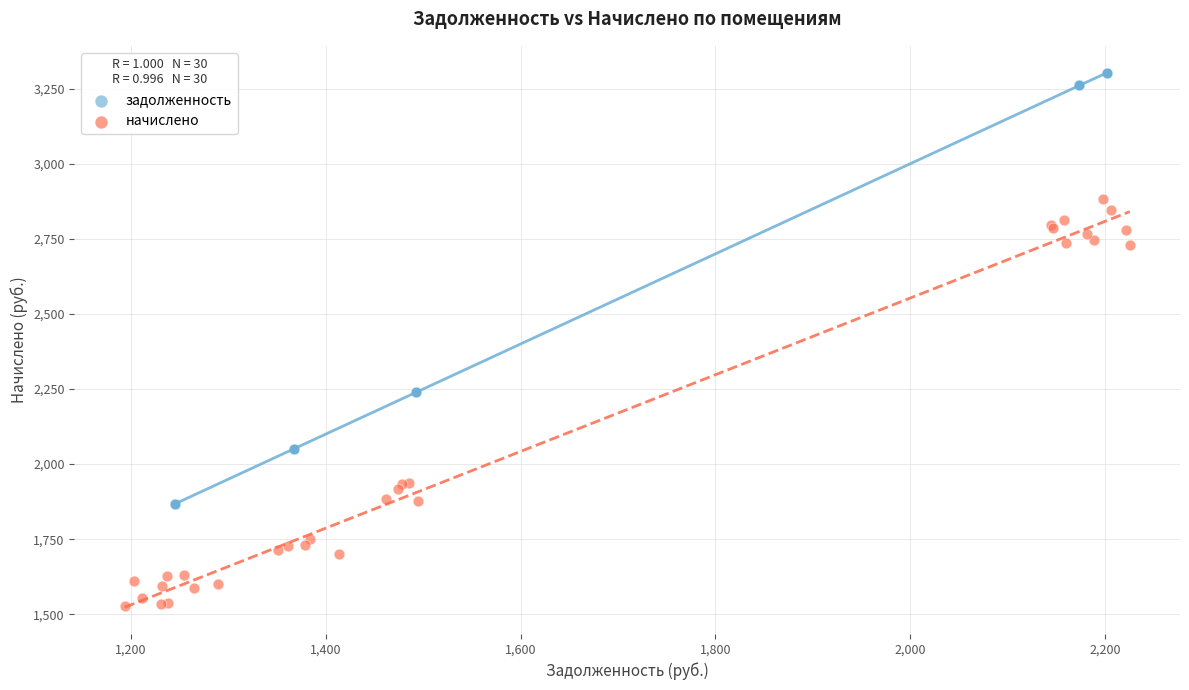

Which series has the largest Y range (max minus min)?

задолженность